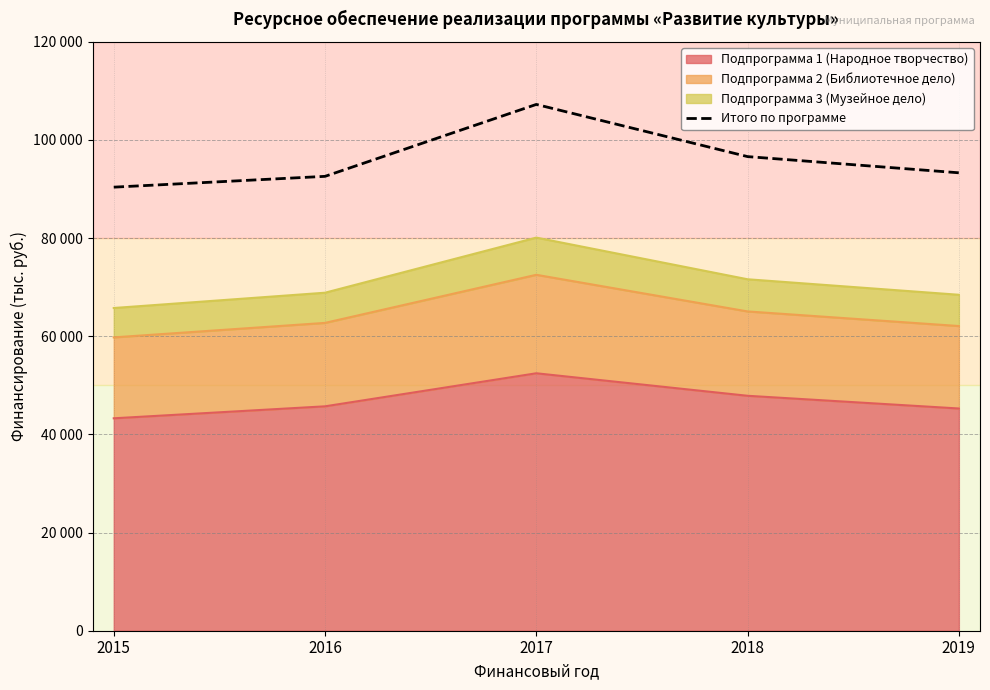

Reading right to left, list all the values displayed in this chart.

93311.0	96611.0	107244.2	92588.0	90383.8